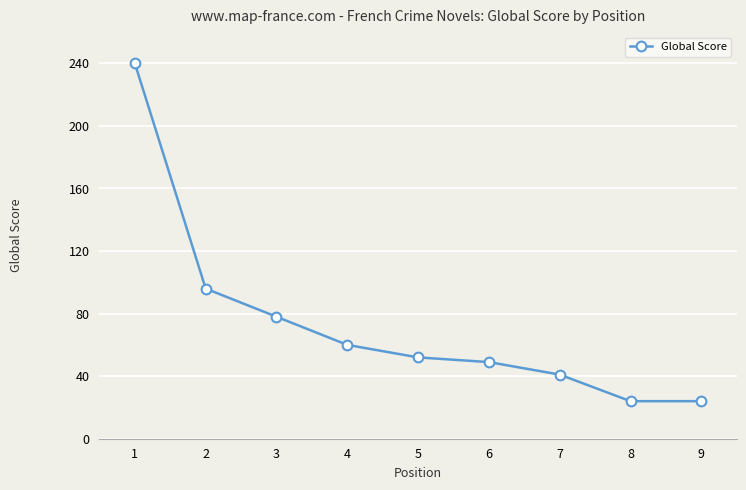

How many series are shown in this chart?

1